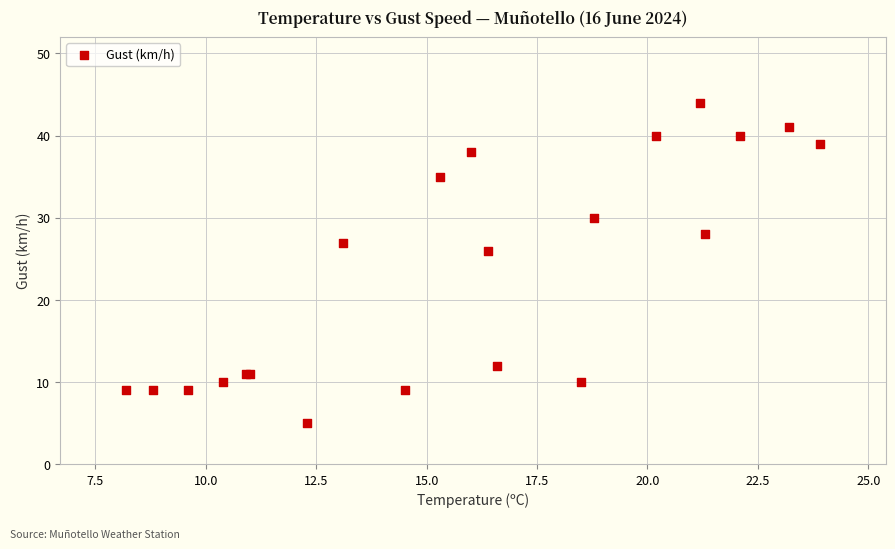

What Y value in the scatter plot is closest to 24?

26